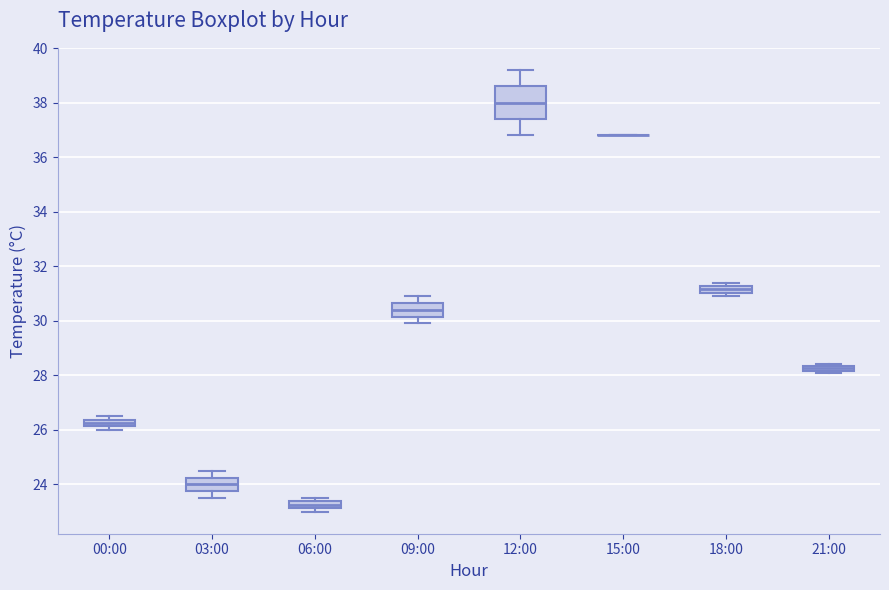

Comparing the boxes themselves (not the whiskers), which one is the tallest?

12:00